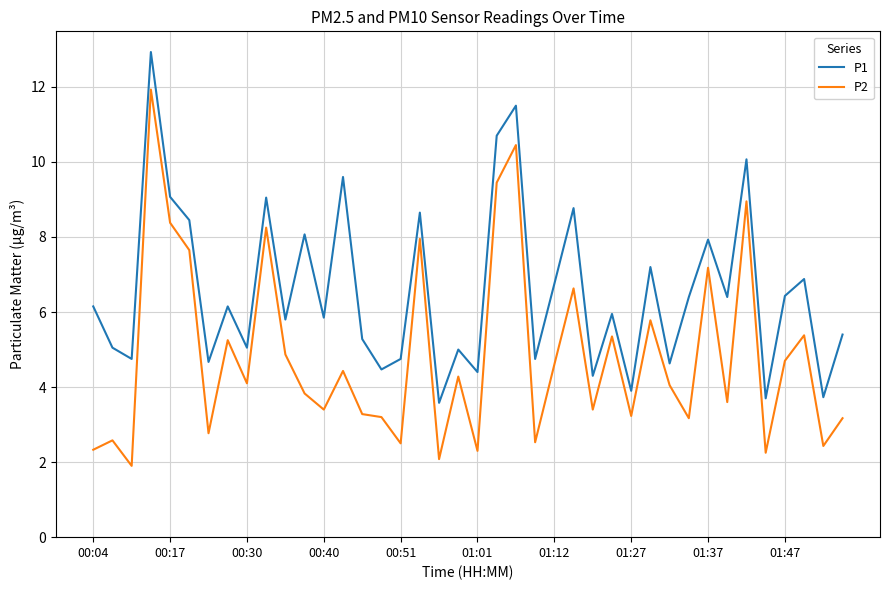

What is the smallest value displayed?

1.9